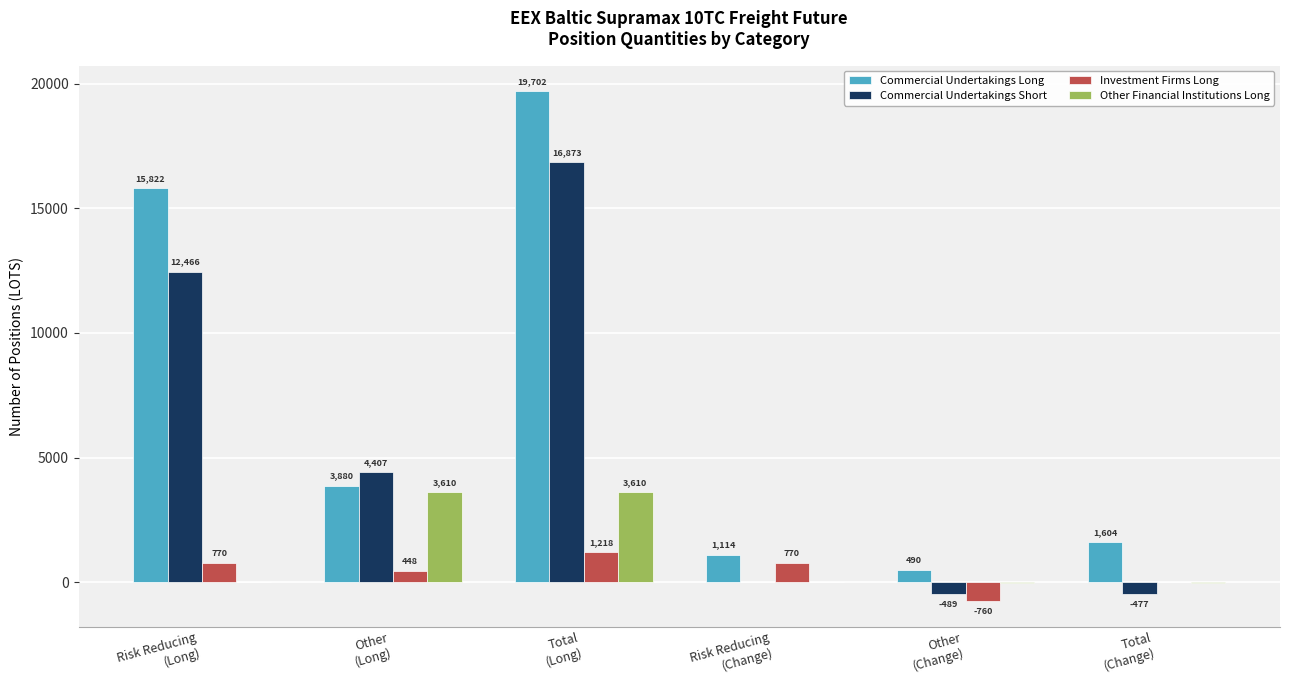

Is the value of Commercial Undertakings Short at Other
(Long) greater than the value of Investment Firms Long at Other
(Change)?

Yes